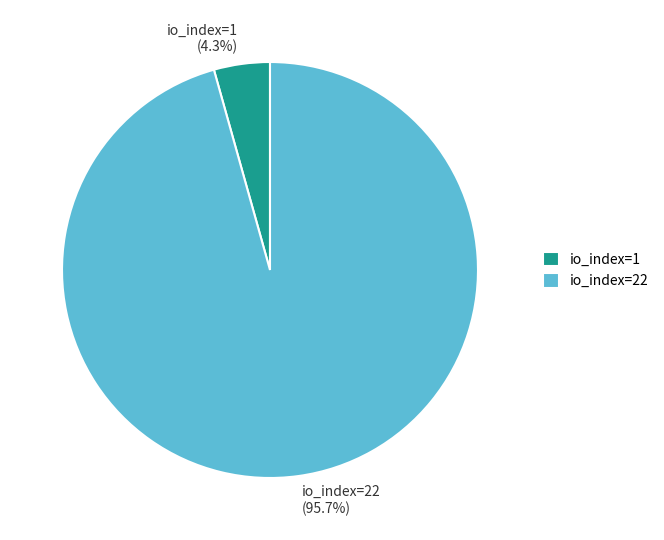

Do io_index=1 and io_index=22 together represent more than half of the pie?

Yes